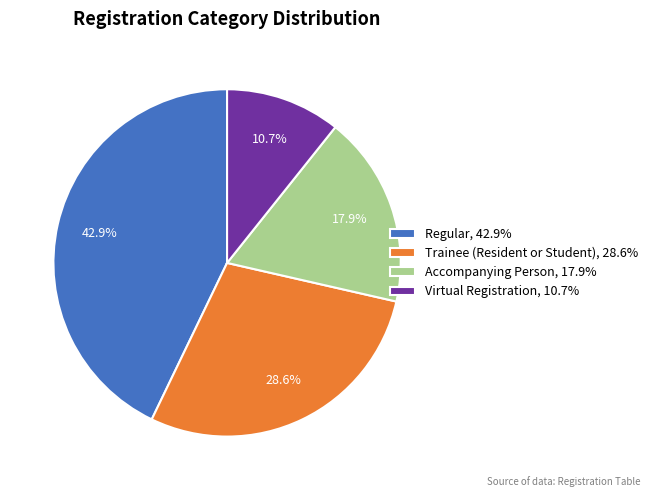

To the nearest percent, what portion does Trainee (Resident or Student) represent?

29%